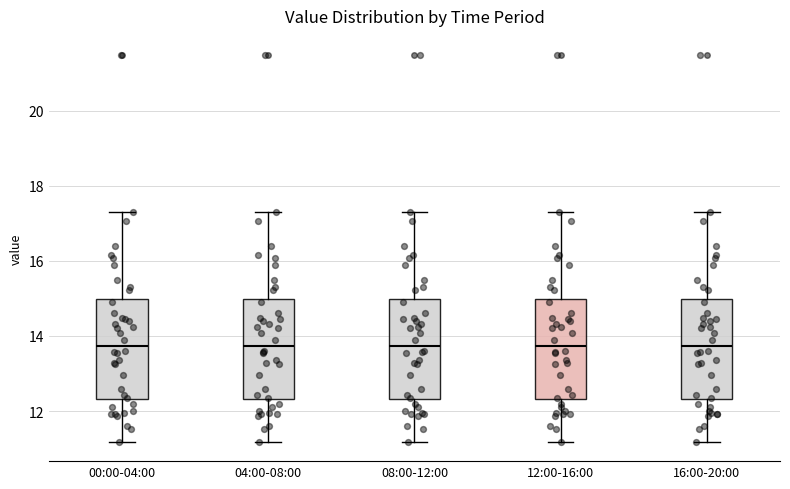

Where does the lower whisker of the box for 00:00-04:00 end on the y-axis? The values are not printed on the chart, so give them approximately, as read against the axis.

11.2